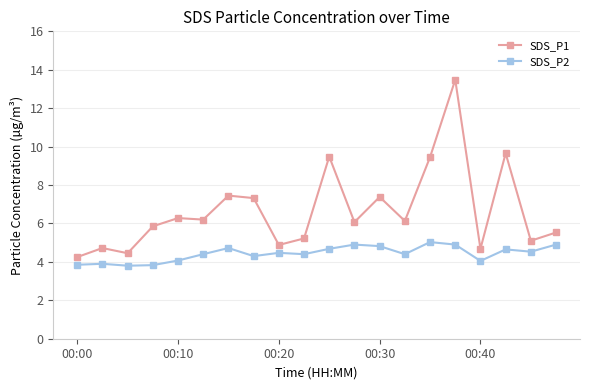

True or false: SDS_P2 and SDS_P1 cross at least once.

False